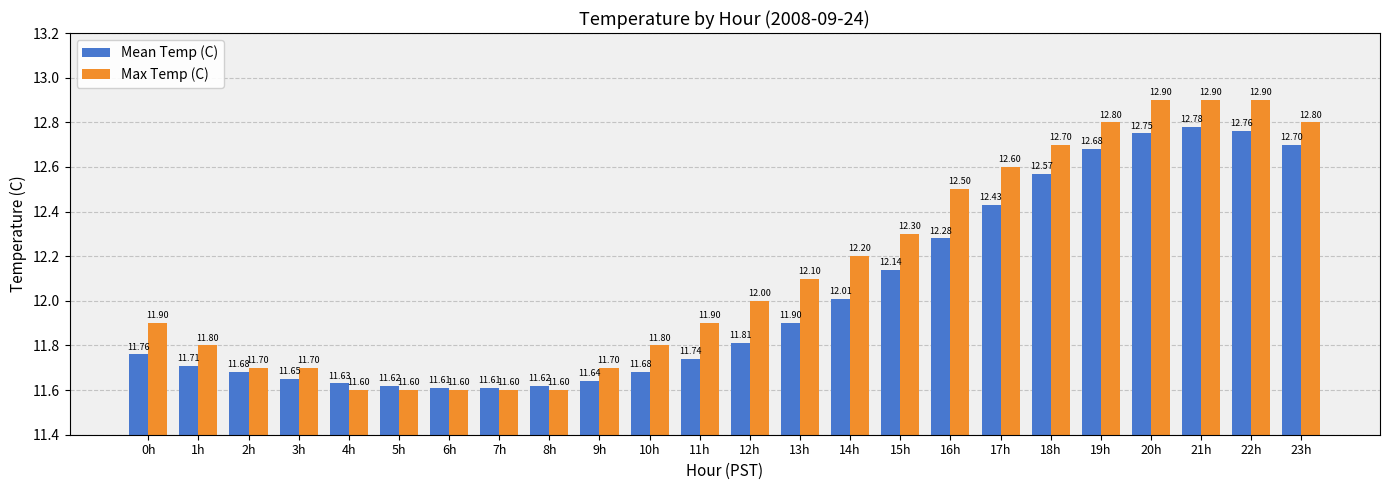

Which series has the largest range (max minus min)?

Max Temp (C)